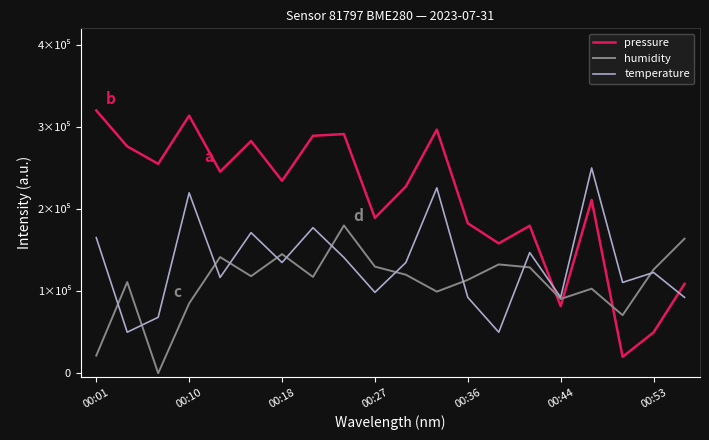

Does the chart have visible grid lines?

No